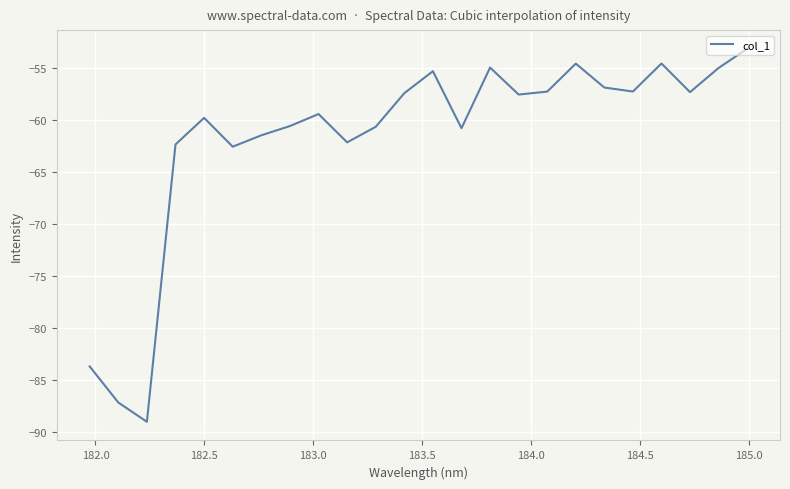

What is the minimum value shown in the chart?

-89.0